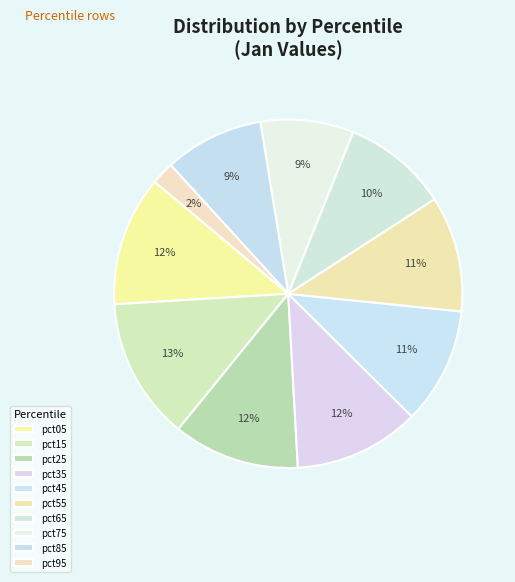

To the nearest percent, what portion does pct75 represent?

9%